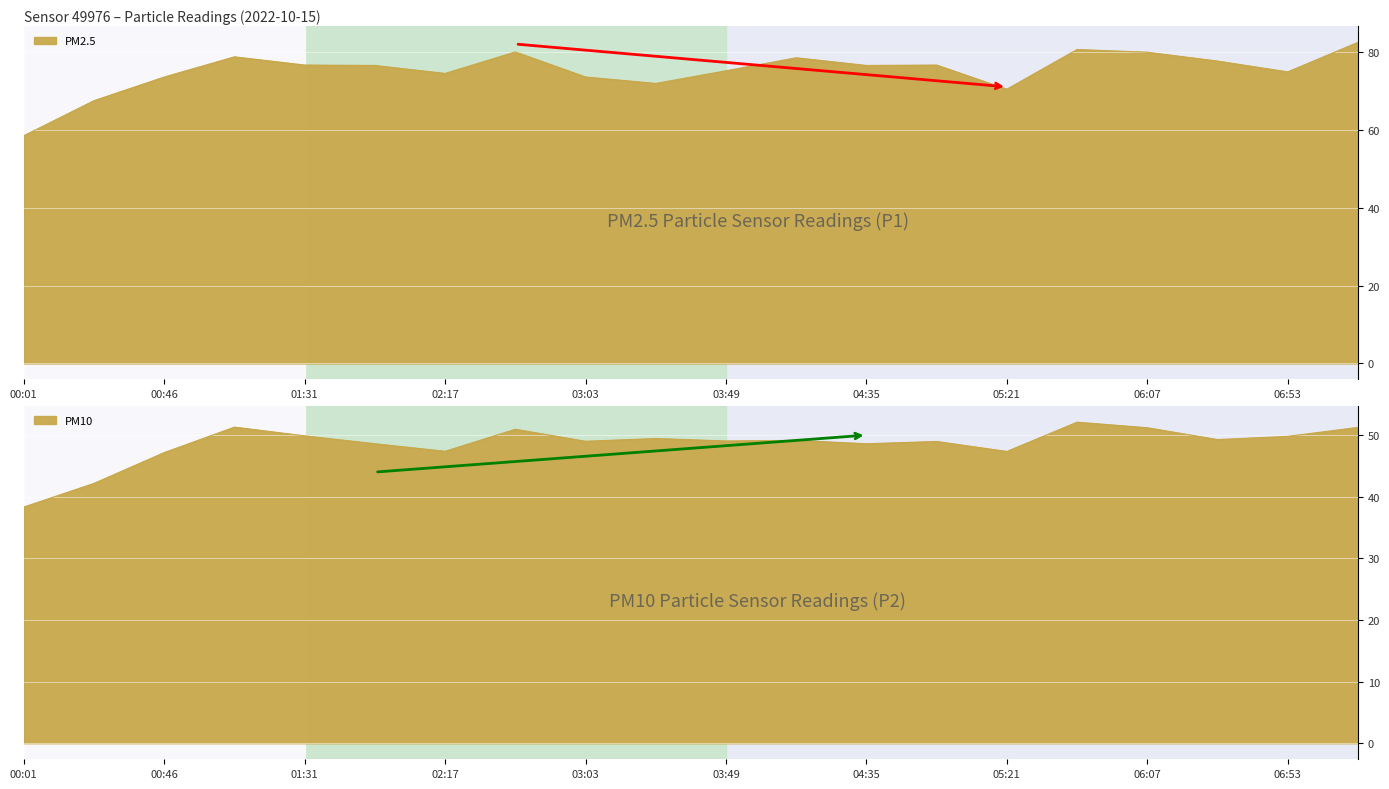

Which series has the largest total across all categories?

P1